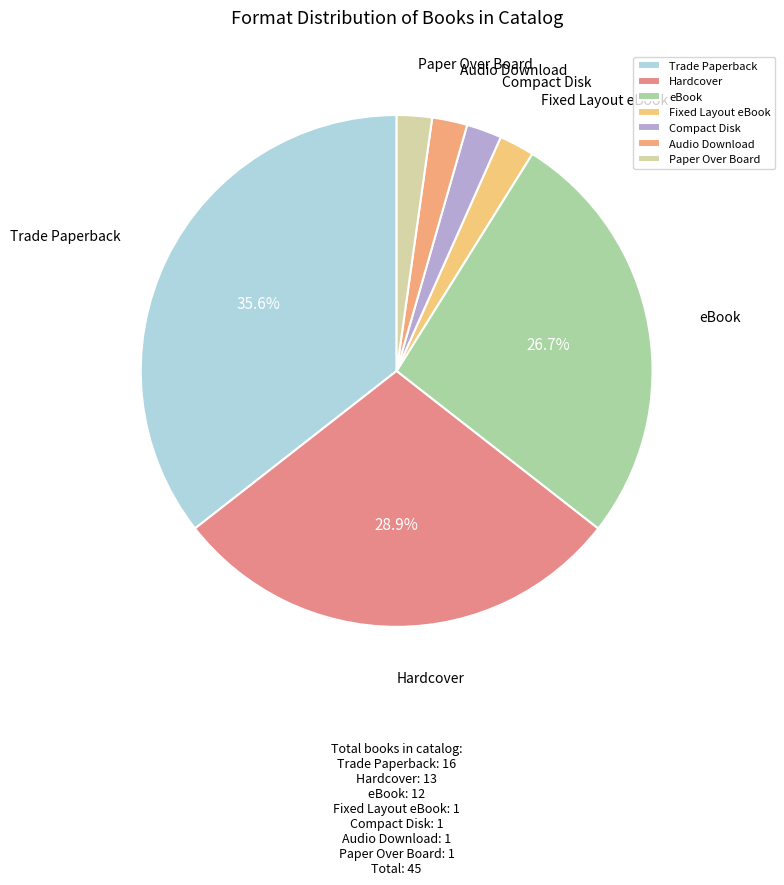

What is the ratio of the value at Hardcover to the value at Trade Paperback?

0.8